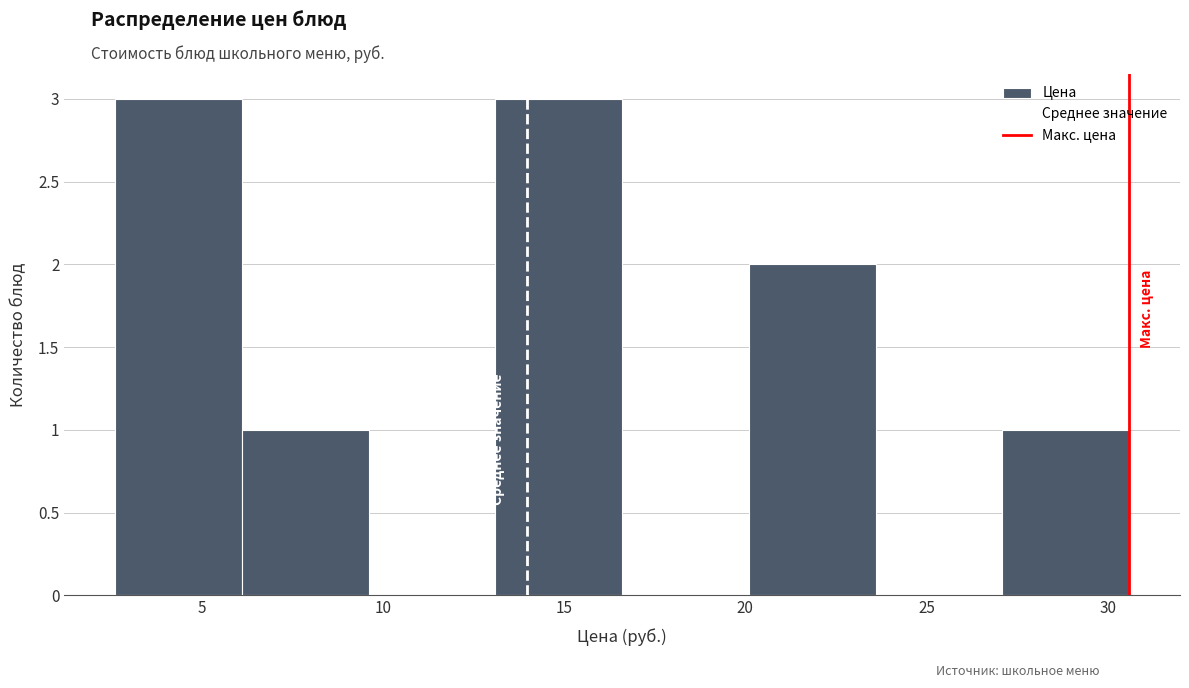

Reading left to right, list every bar in this chart as the range it spans on the x-axis followed by its height. Neither the bar edges nor the heights are printed on the chart, so give them approximately, as read against the axes.

2.6 to 6.1: 3
6.1 to 9.6: 1
9.6 to 13.1: 0
13.1 to 16.6: 3
16.6 to 20.1: 0
20.1 to 23.6: 2
23.6 to 27.1: 0
27.1 to 30.6: 1